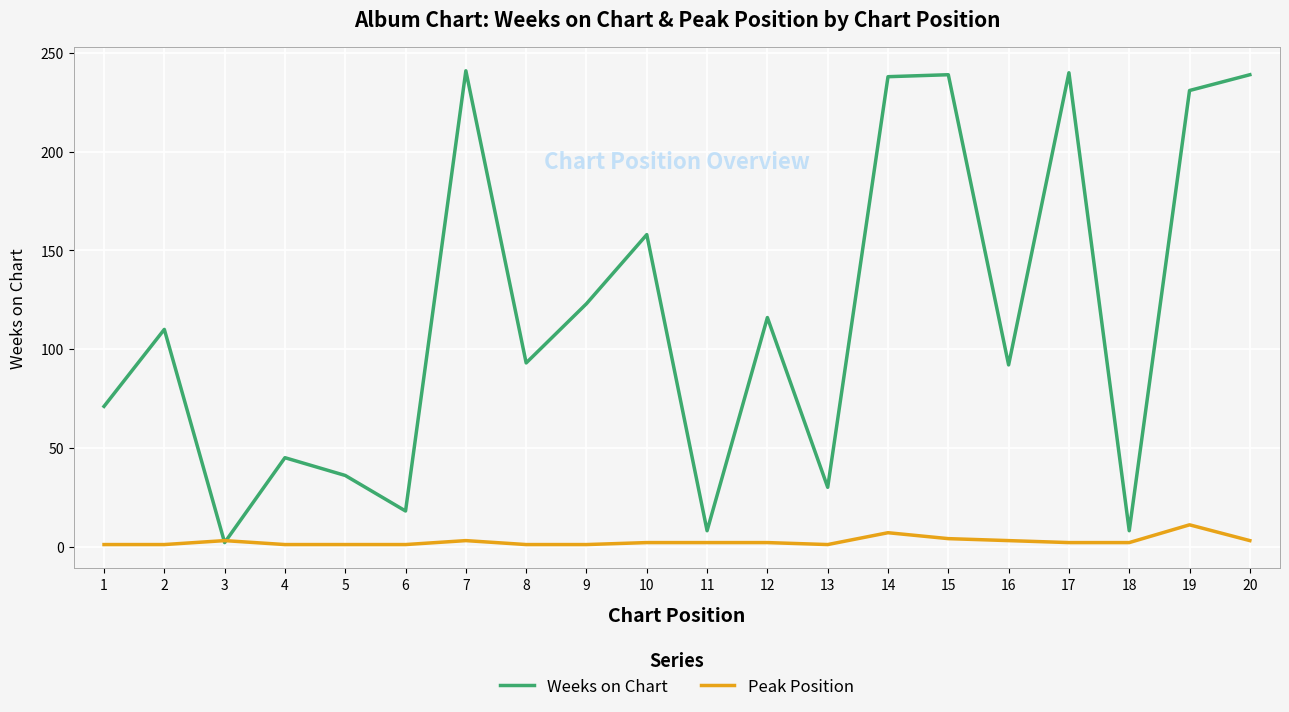

The value of Weeks on Chart at 1 is 40. True or false?

False